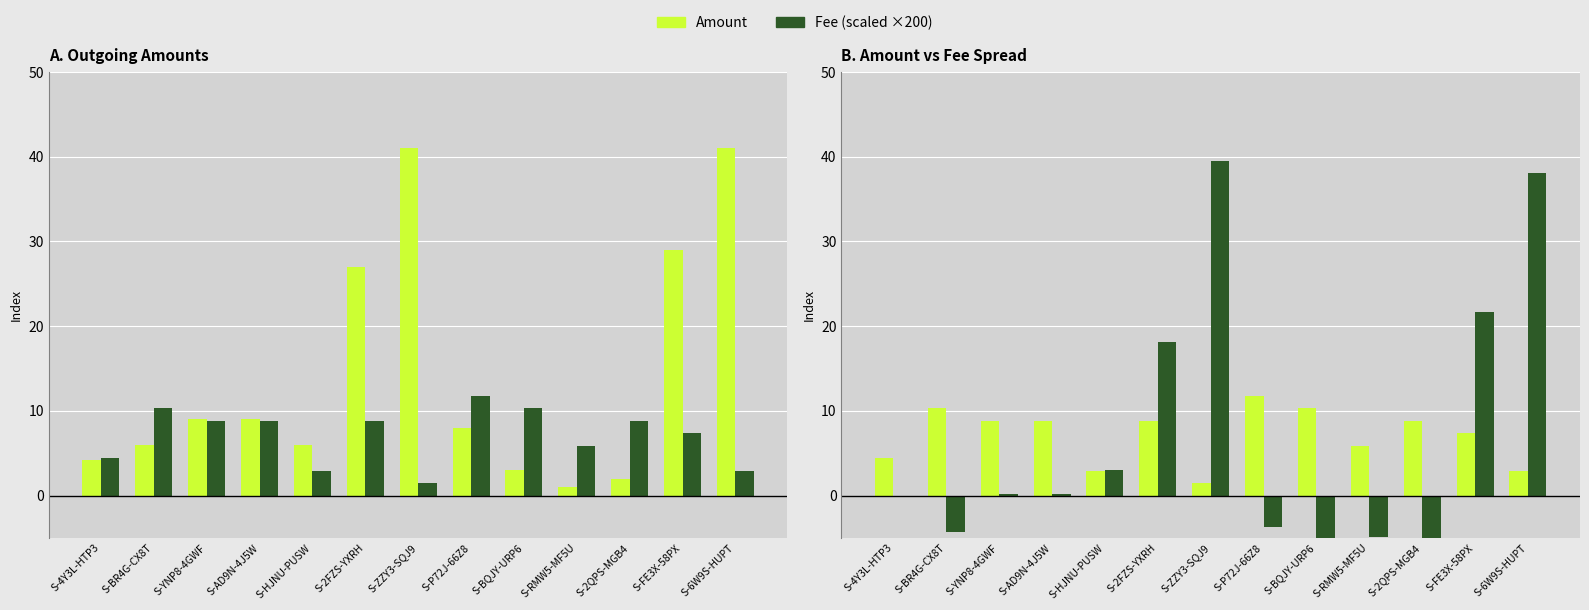

The Fee (scaled) series shows -2.1 at S-P72J-66Z8. True or false?

False